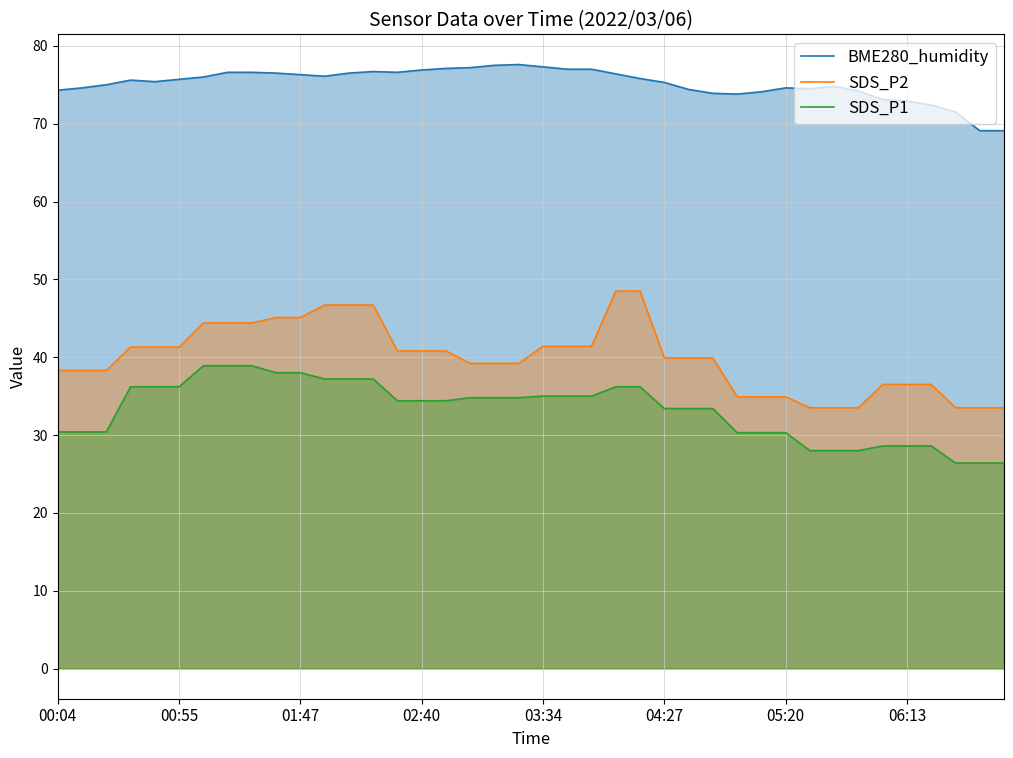

Which series has the largest total across all categories?

BME280_humidity